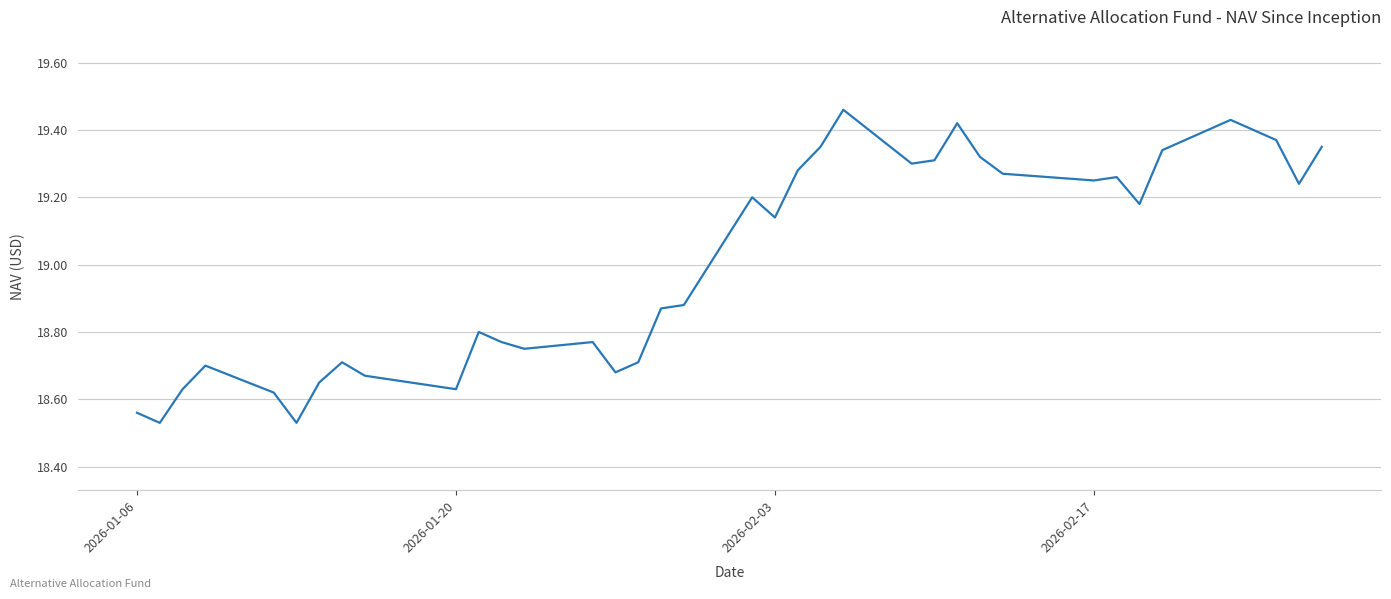

What is the greatest value displayed?

19.5